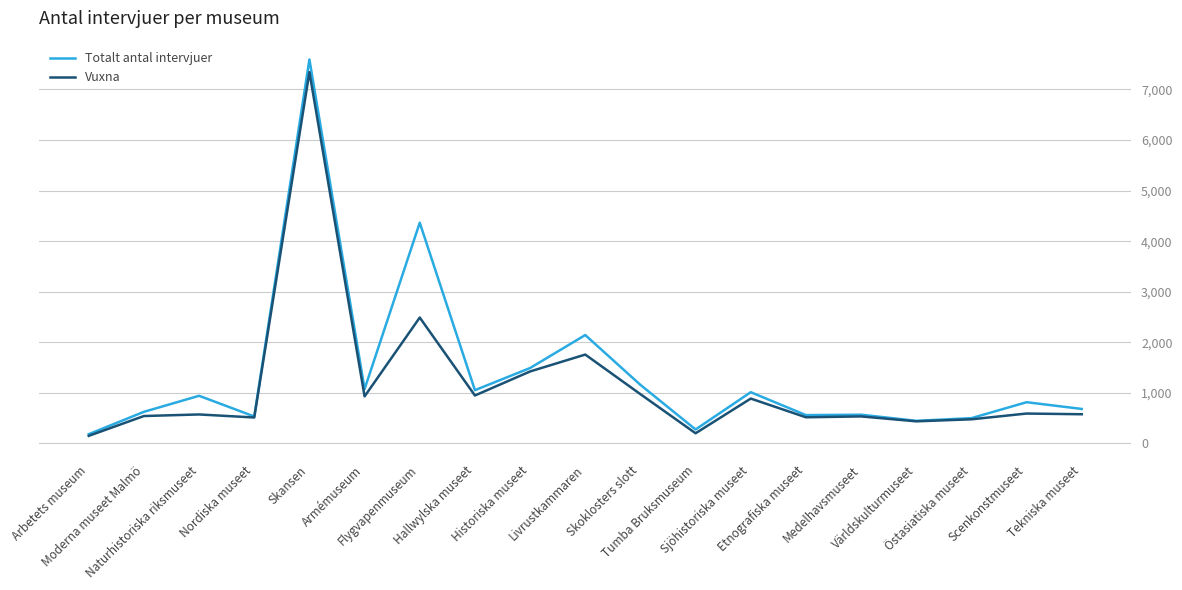

Which series has the widest spread of values?

Totalt antal intervjuer